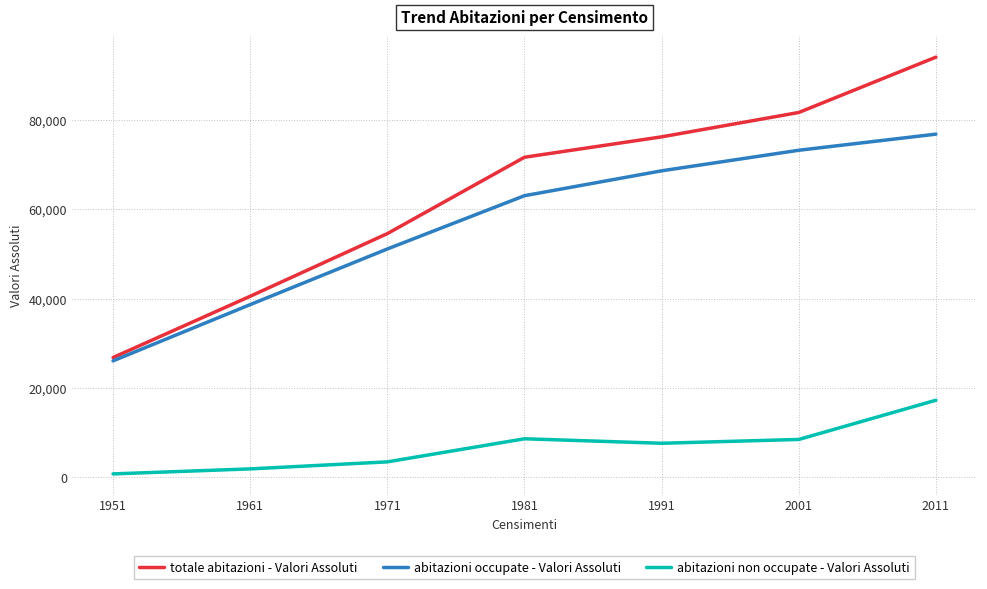

True or false: totale abitazioni - Valori Assoluti has more than 0 interior local peaks.

False